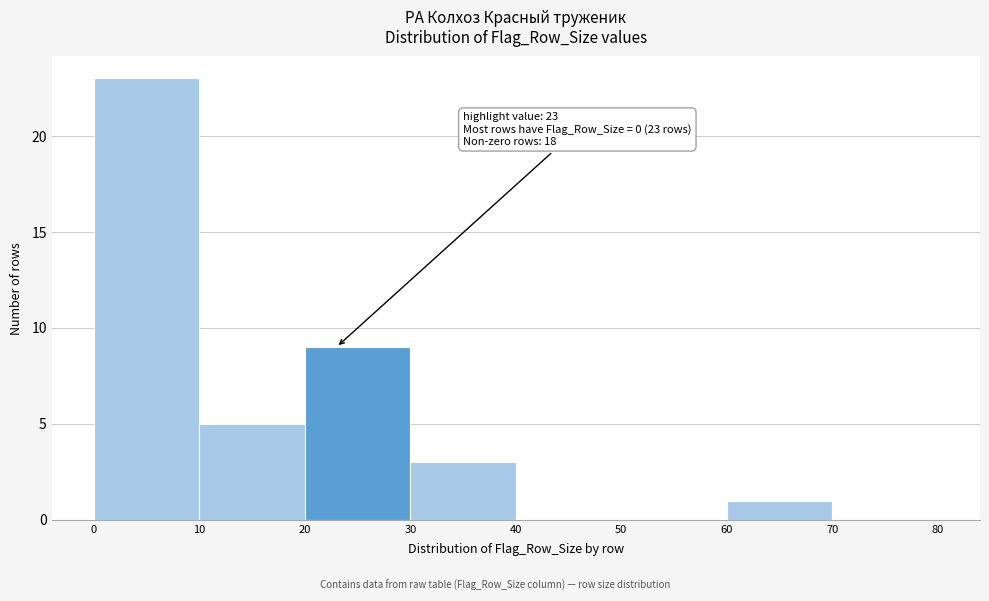

Which range on the x-axis has the tallest bar?

0 to 10